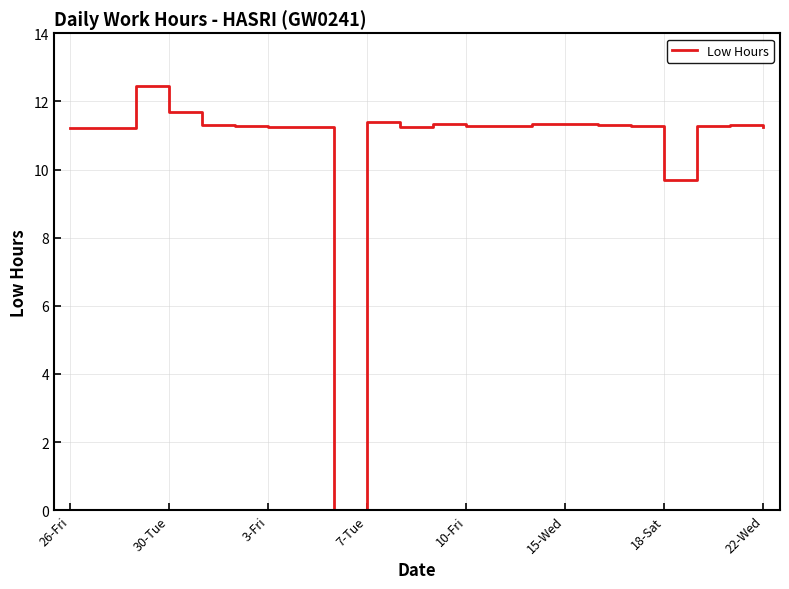

What is the maximum value shown in the chart?

12.4